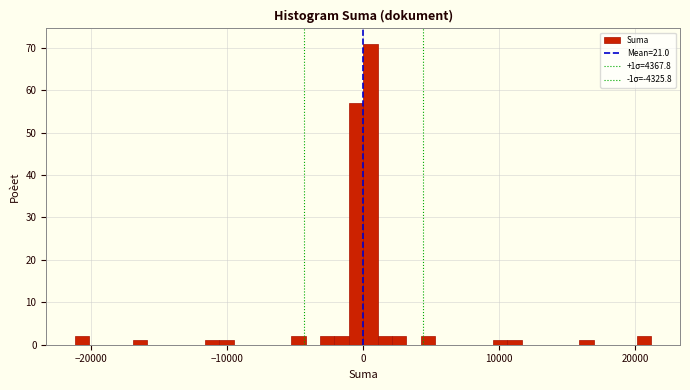

Around what value on the x-axis is the tallest bar? Give the approximate position of its centre, as read against the axis.

1000